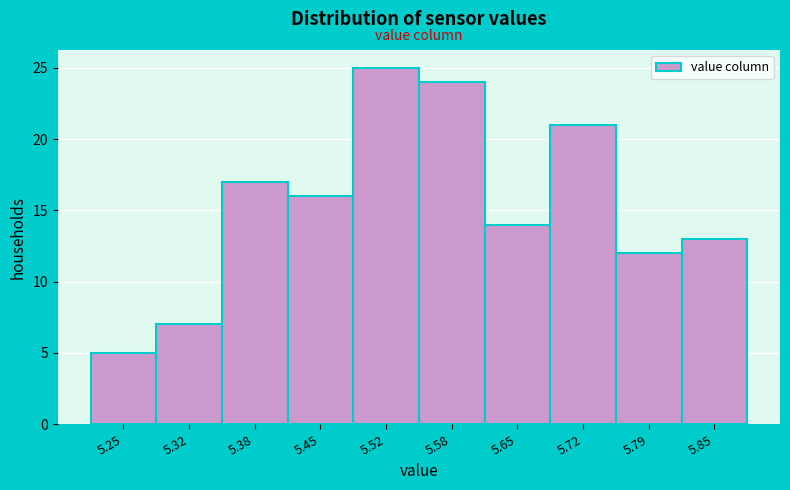

Reading left to right, what are all the values shown in this chart?

5	7	17	16	25	24	14	21	12	13